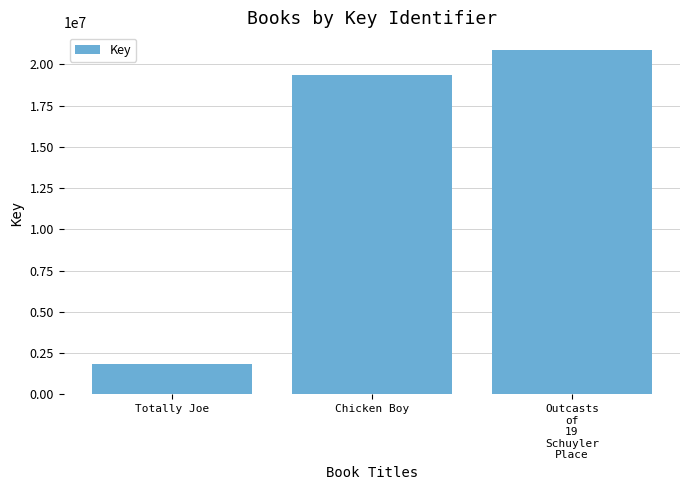

Rank the categories by value from lowest to highest.

Totally Joe, Chicken Boy, Outcasts
of
19
Schuyler
Place